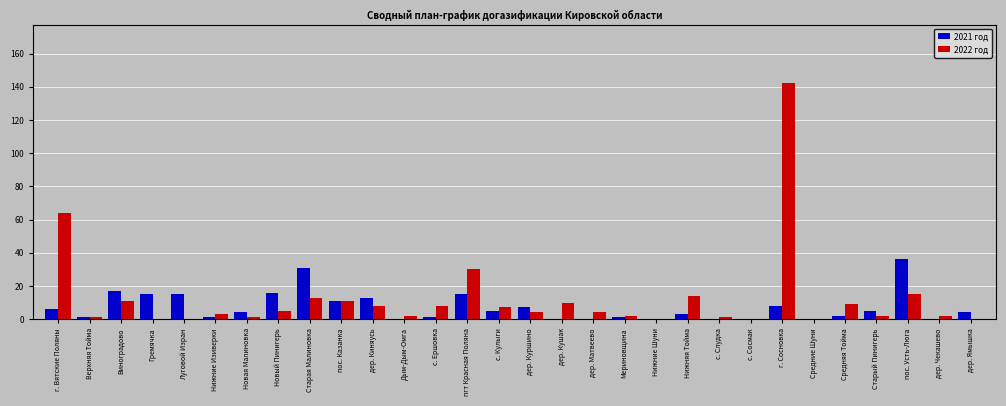

Where is 2022 год nearest to the value 71?

г. Вятские Поляны